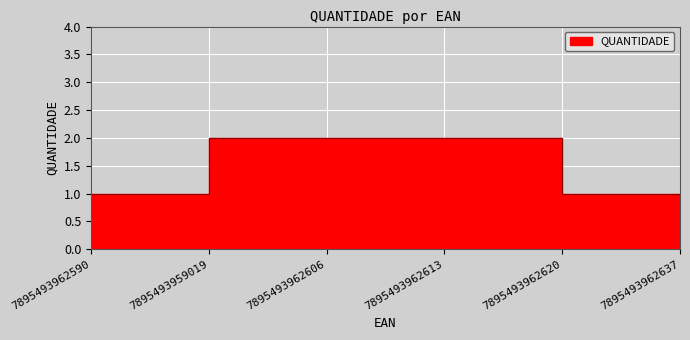

The chart shows a value of 3 at 7895493962606. True or false?

False